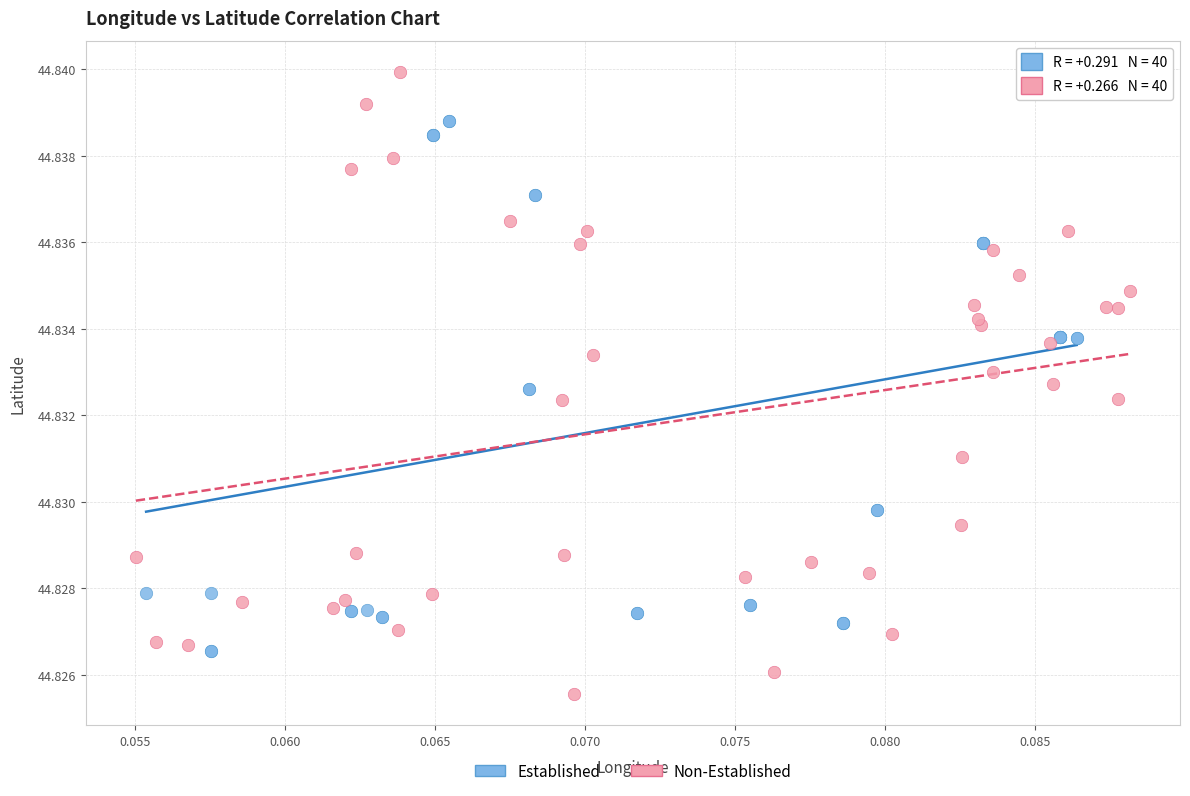

Which series contains the lowest Y value?

Non-Established